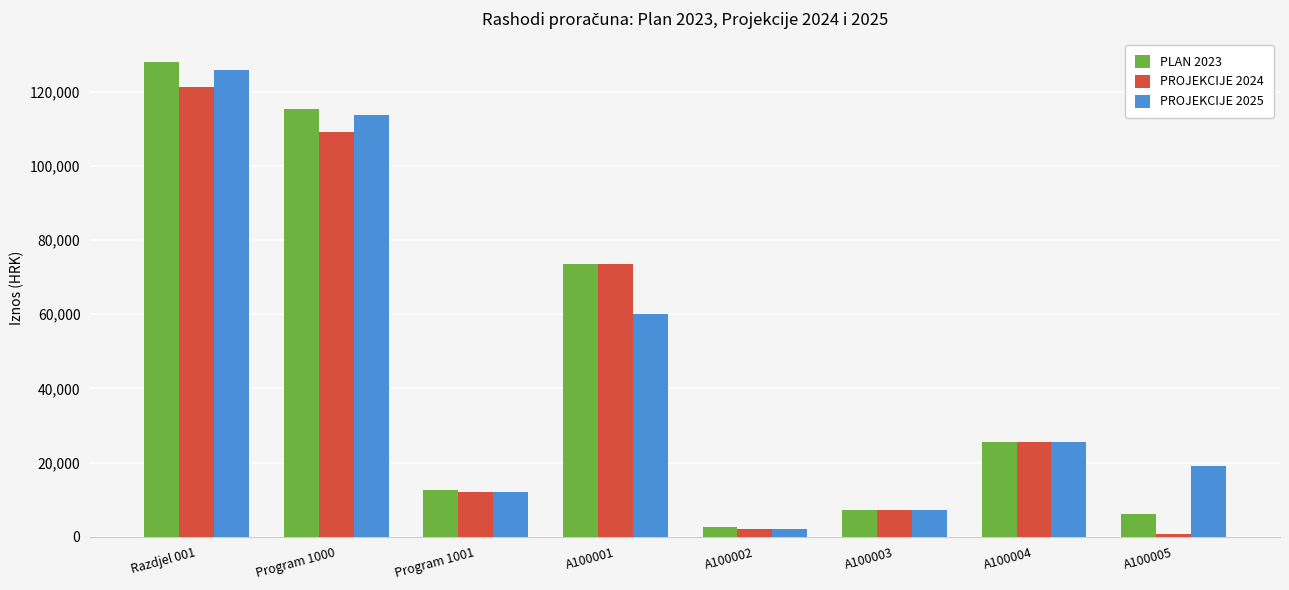

The value of PLAN 2023 at A100004 is 39011. True or false?

False